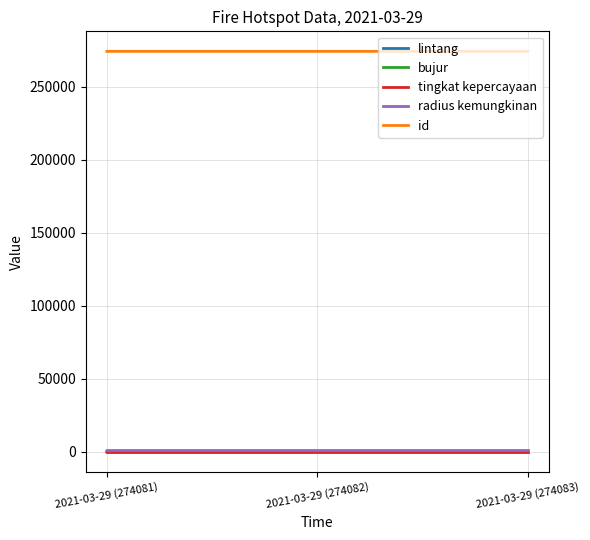

What is the maximum value shown in the chart?

274083.0